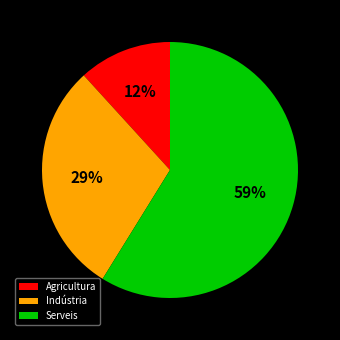

Do Agricultura and Indústria together represent more than half of the pie?

No